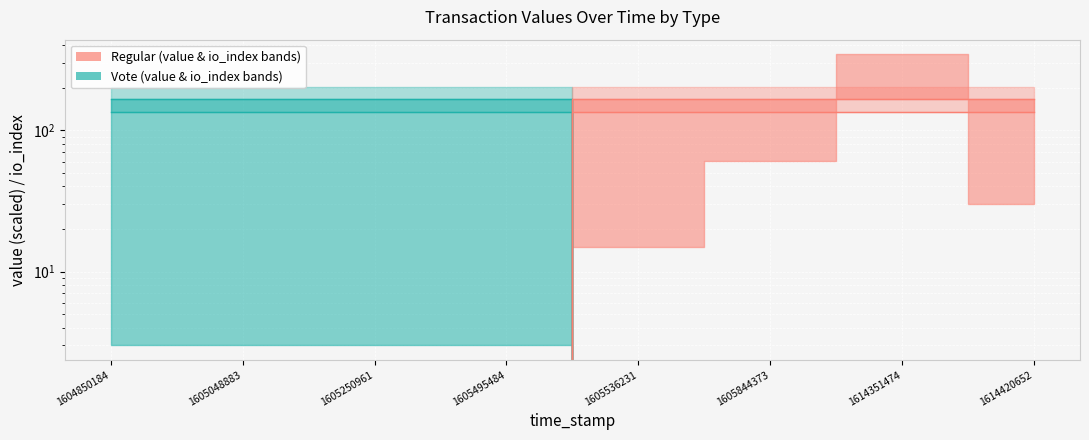

Which label corresponds to the smallest value in the chart?

1605536231